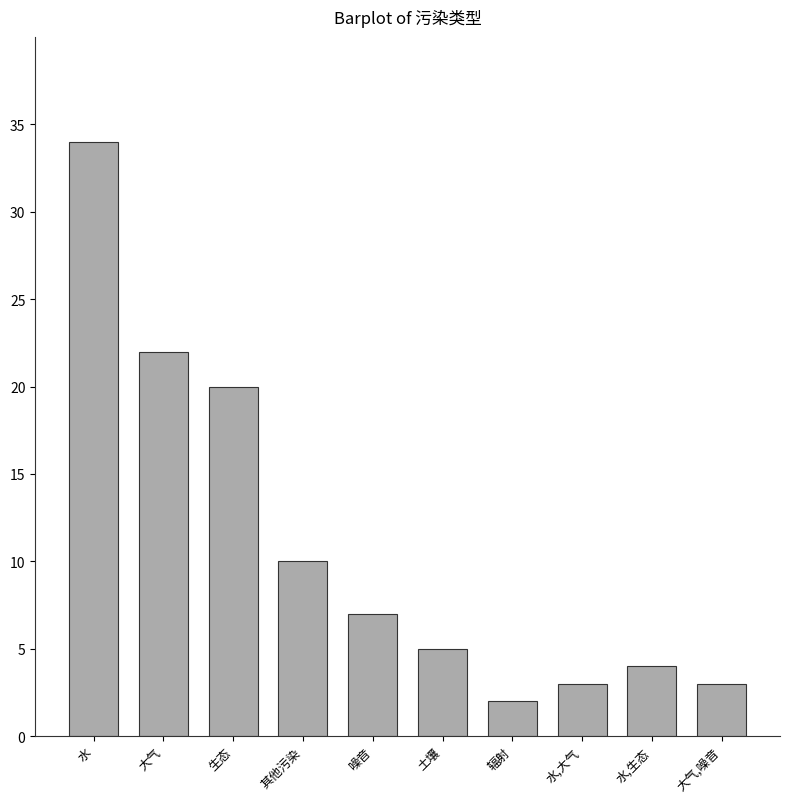

What position from the right is 噪音?

6